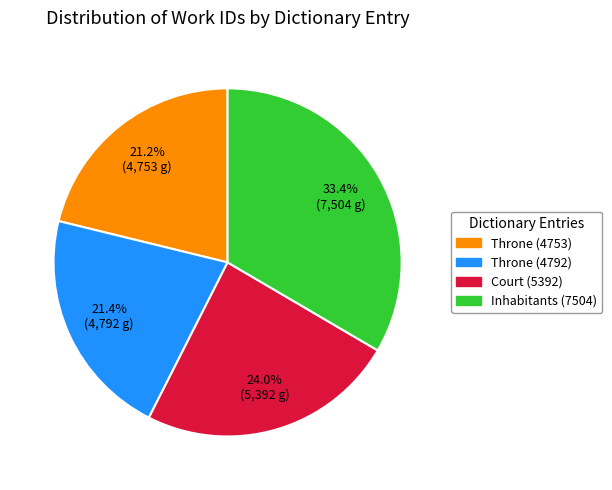

What portion of the pie excludes Throne (4792)?

78.6%